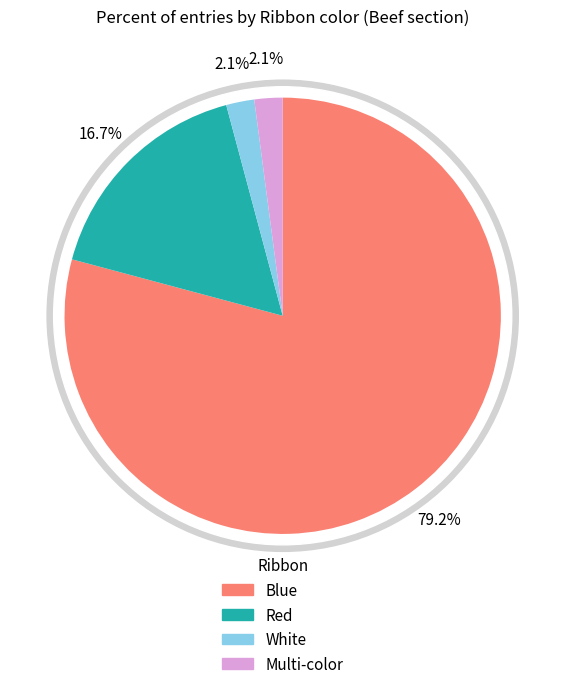

Which slice is the smallest?

White